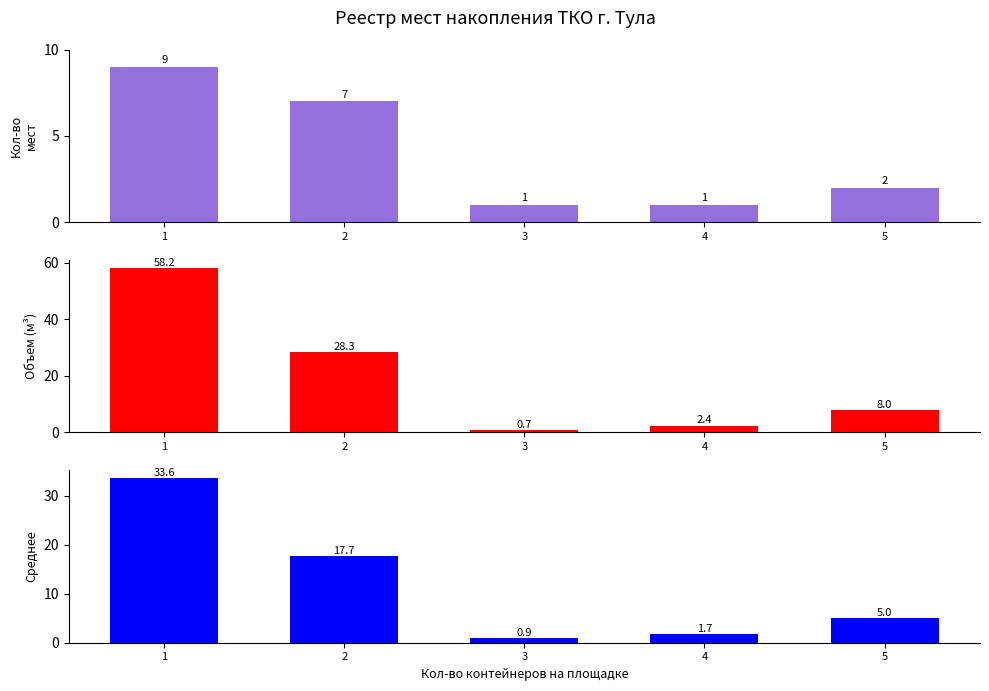

At which category does the chart reach its peak across all series?

1